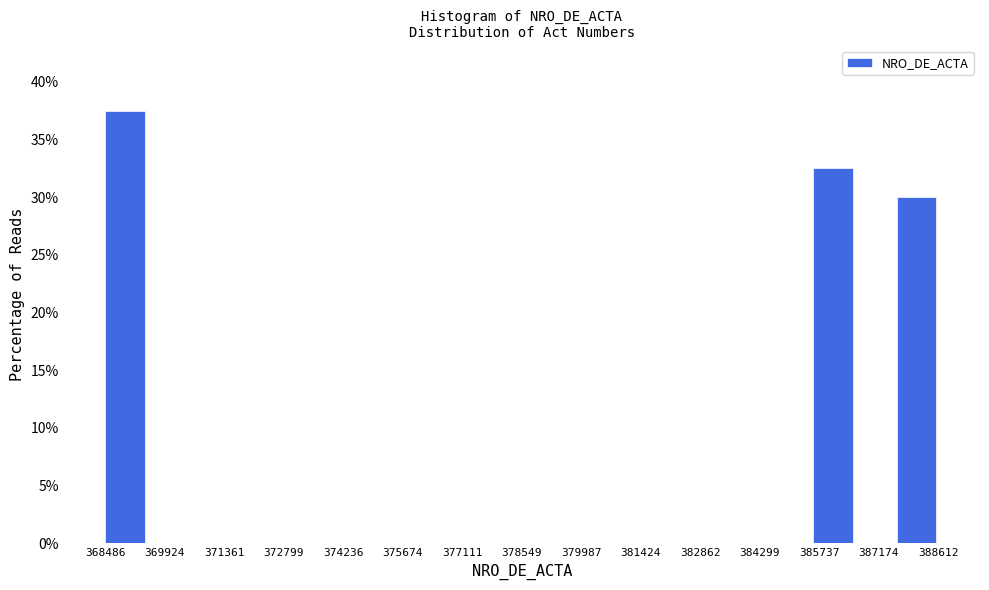

What is the height of the bar covering 385600 to 386600 on the x-axis? Neither the bar edges nor the heights are printed on the chart, so give them approximately, as read against the axes.

32.5